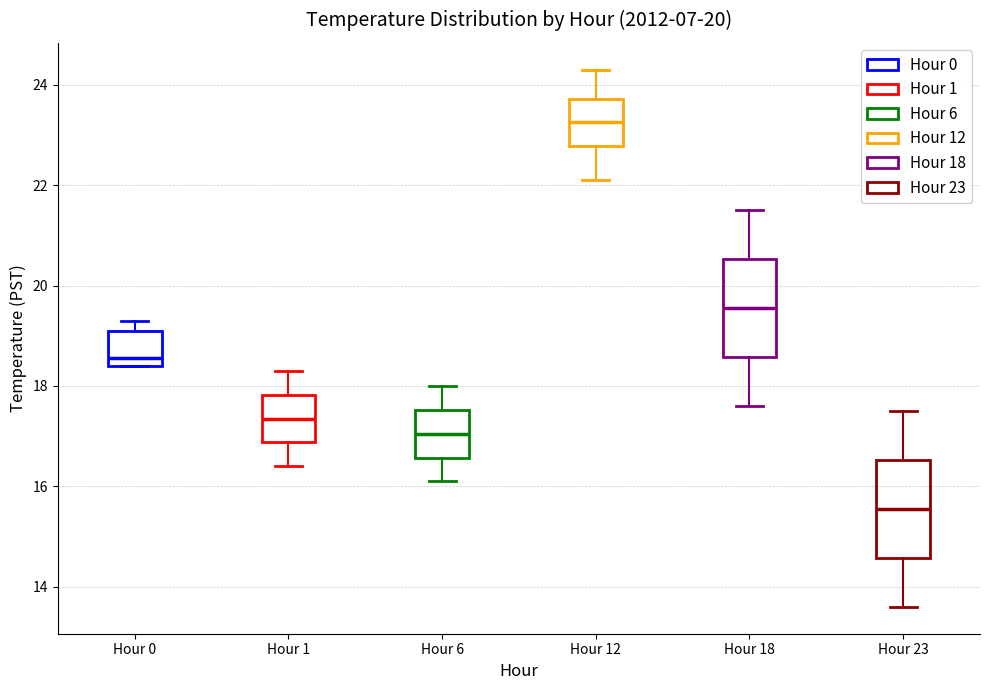

Reading left to right, transcribe this box plot: for each box, give where its median line is, the range the box spans, and where its two whiskers end, as read against the y-axis. The values are not printed on the chart, so give them approximately, as read against the axis.

Hour 0: median 18.6, box 18.4 to 19.2, whiskers 18.4 to 19.4
Hour 1: median 17.4, box 16.8 to 17.8, whiskers 16.4 to 18.4
Hour 6: median 17.0, box 16.6 to 17.6, whiskers 16.2 to 18.0
Hour 12: median 23.2, box 22.8 to 23.8, whiskers 22.2 to 24.4
Hour 18: median 19.6, box 18.6 to 20.6, whiskers 17.6 to 21.6
Hour 23: median 15.6, box 14.6 to 16.6, whiskers 13.6 to 17.6